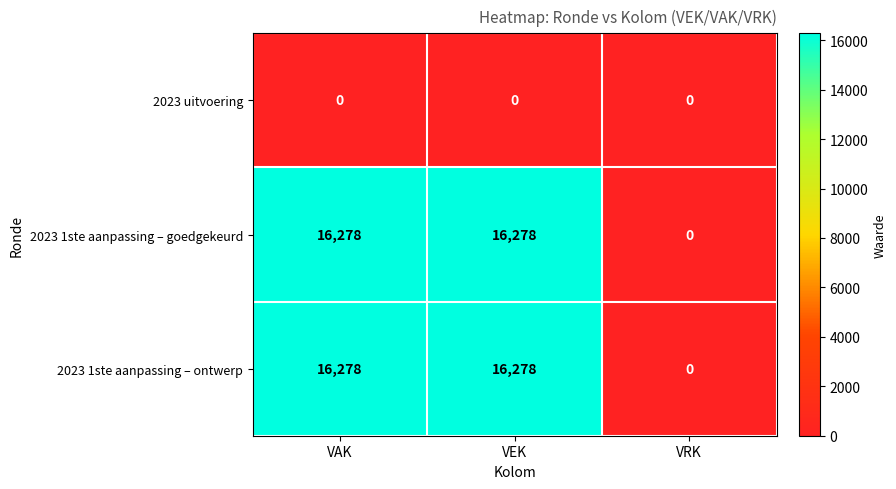

Reading left to right, what are all the values shown in this chart?

2023 uitvoering: VAK=0	VEK=0	VRK=0
2023 1ste aanpassing – goedgekeurd: VAK=16278	VEK=16278	VRK=0
2023 1ste aanpassing – ontwerp: VAK=16278	VEK=16278	VRK=0